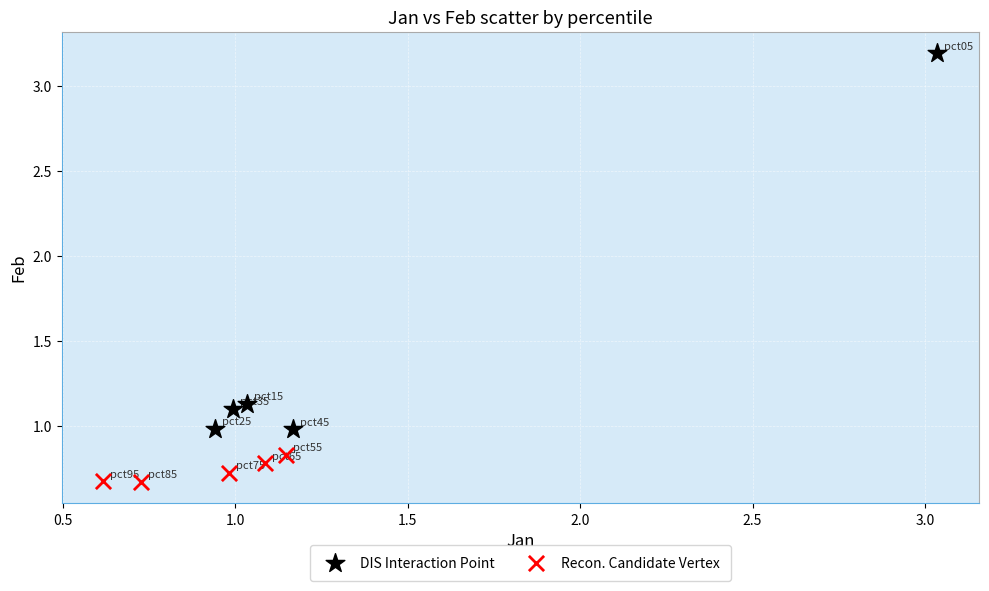

Which series contains the highest Y value?

DIS Interaction Point